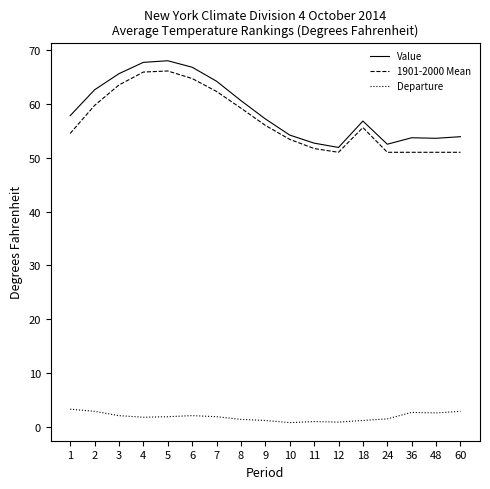

The value of Value at 18 is 56.8. True or false?

True